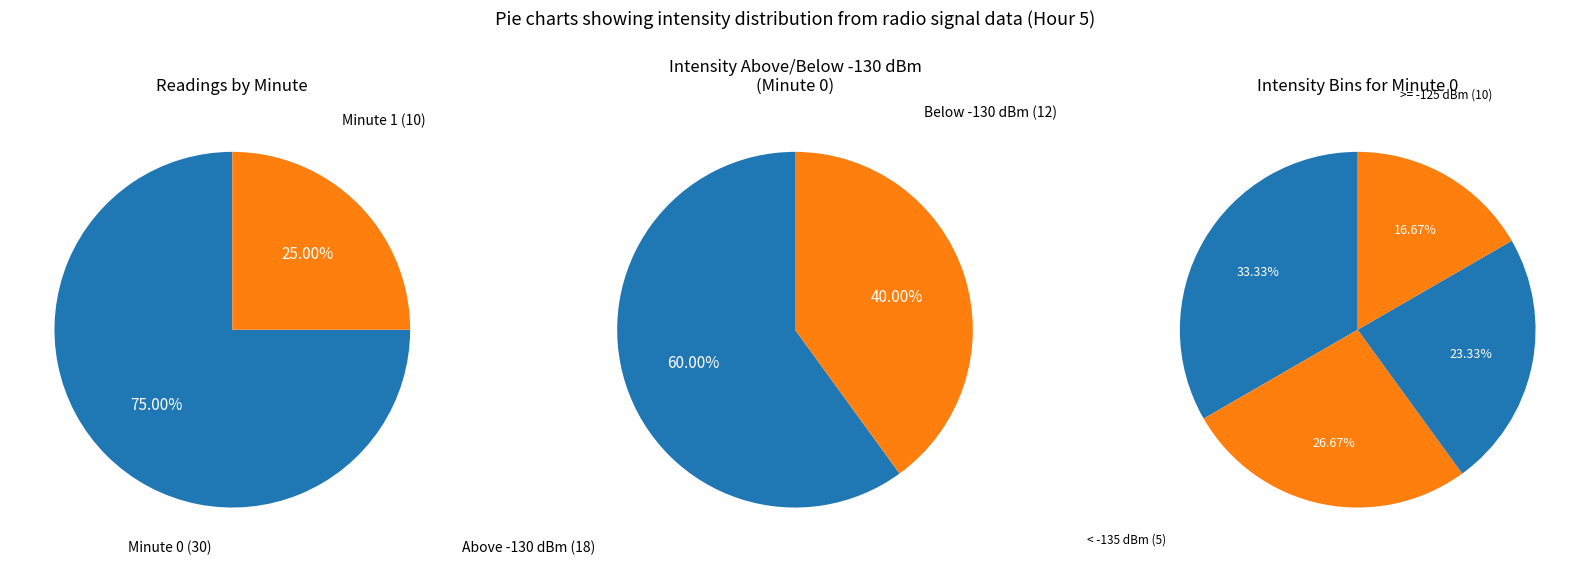

What percentage do Minute 0 and Minute 1 together represent?

100.0%